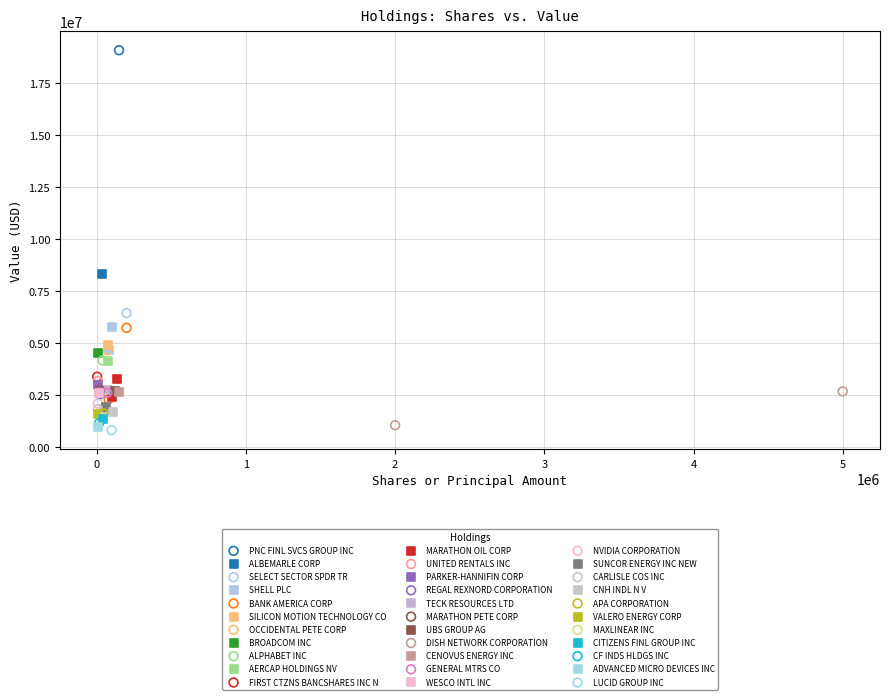

What are all the series names shown in the legend?

PNC FINL SVCS GROUP INC, ALBEMARLE CORP, SELECT SECTOR SPDR TR, SHELL PLC, BANK AMERICA CORP, SILICON MOTION TECHNOLOGY CO, OCCIDENTAL PETE CORP, BROADCOM INC, ALPHABET INC, AERCAP HOLDINGS NV, FIRST CTZNS BANCSHARES INC N, MARATHON OIL CORP, UNITED RENTALS INC, PARKER-HANNIFIN CORP, REGAL REXNORD CORPORATION, TECK RESOURCES LTD, MARATHON PETE CORP, UBS GROUP AG, DISH NETWORK CORPORATION, CENOVUS ENERGY INC, GENERAL MTRS CO, WESCO INTL INC, NVIDIA CORPORATION, SUNCOR ENERGY INC NEW, CARLISLE COS INC, CNH INDL N V, APA CORPORATION, VALERO ENERGY CORP, MAXLINEAR INC, CITIZENS FINL GROUP INC, CF INDS HLDGS INC, ADVANCED MICRO DEVICES INC, LUCID GROUP INC